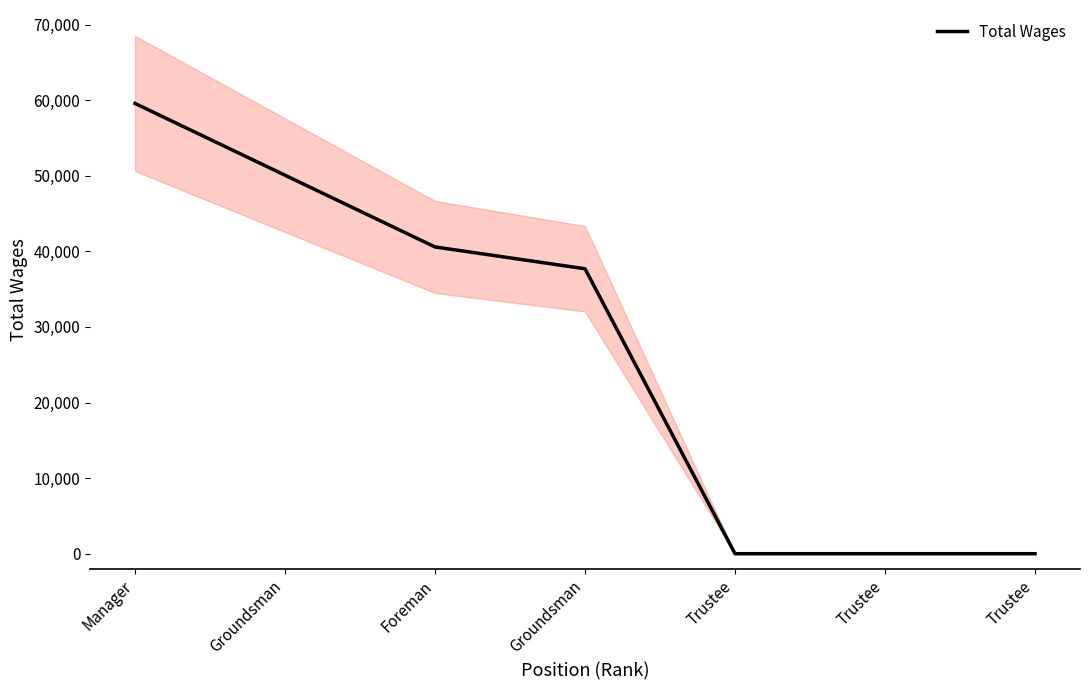

Which has a higher value, Trustee or Groundsman?

Groundsman